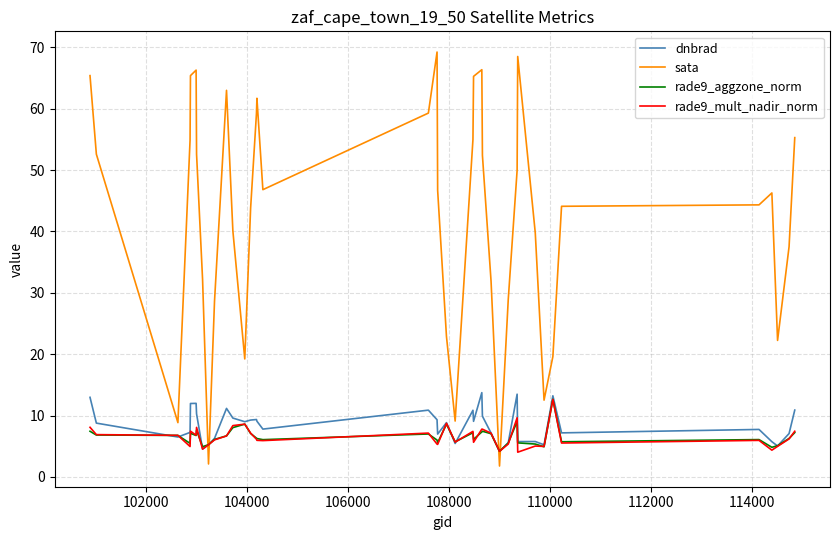

What is the greatest value displayed?

69.2